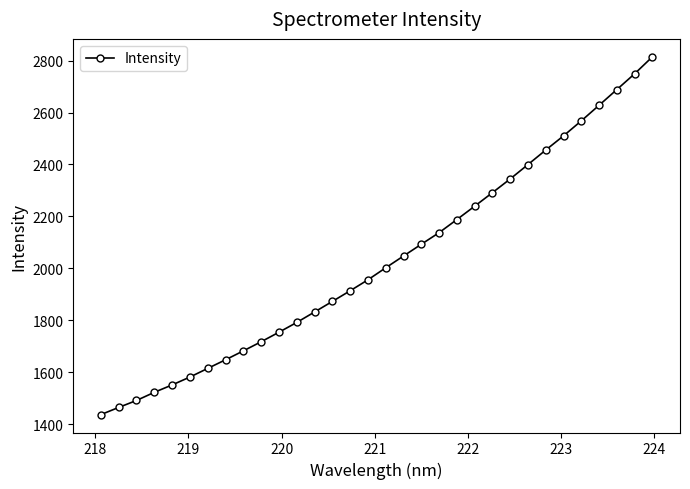

How many data points does each series have?

32